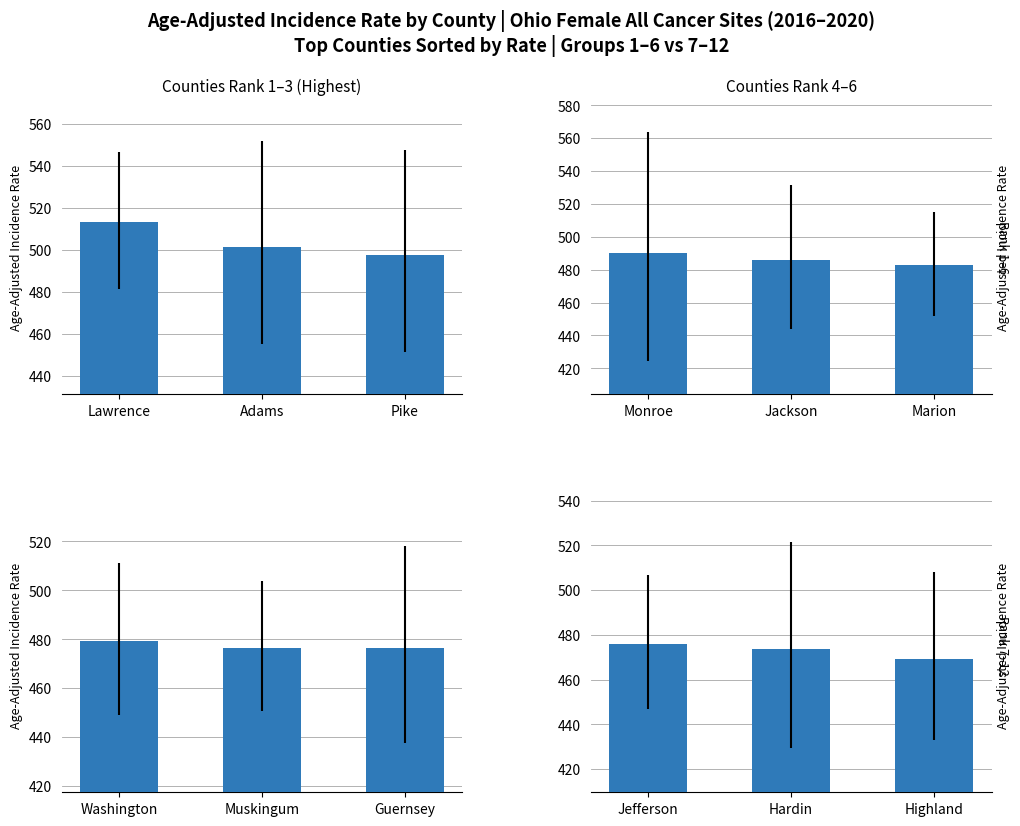

What is the value of the 2nd bar from the left?

473.8